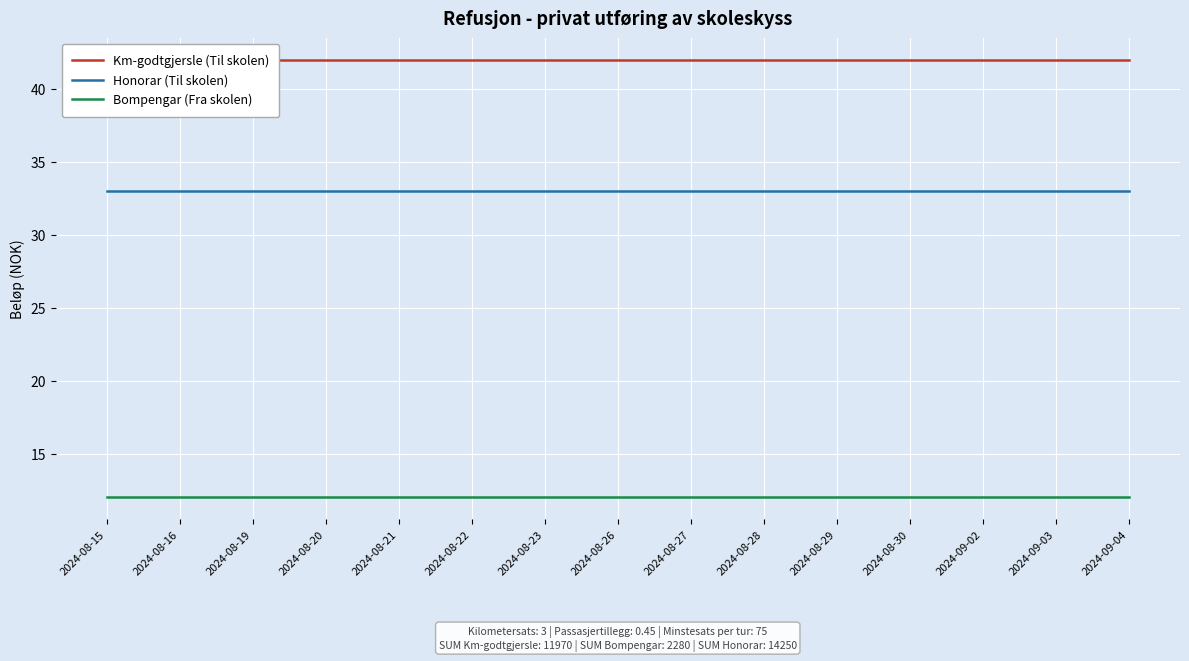

True or false: Bompengar (Fra skolen) and Honorar (Til skolen) intersect in this chart.

False